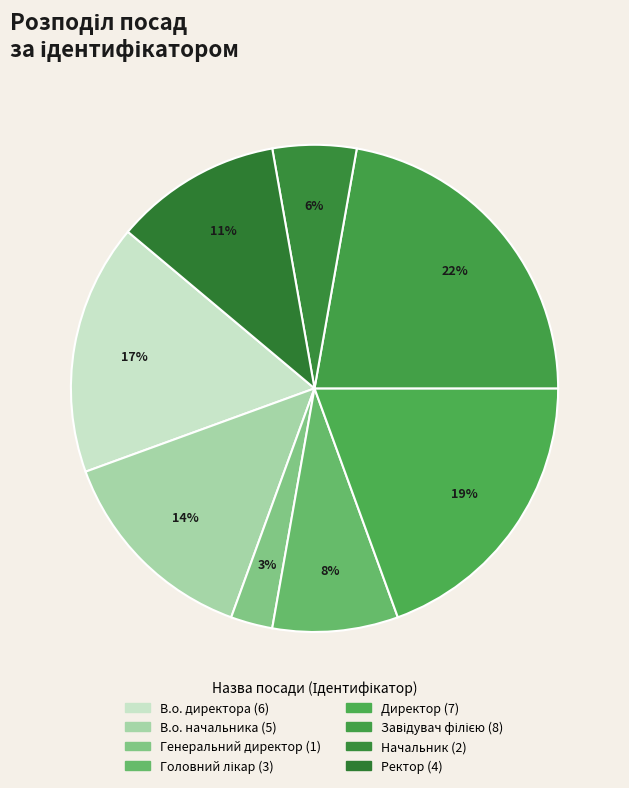

How many slices are in this pie chart?

8